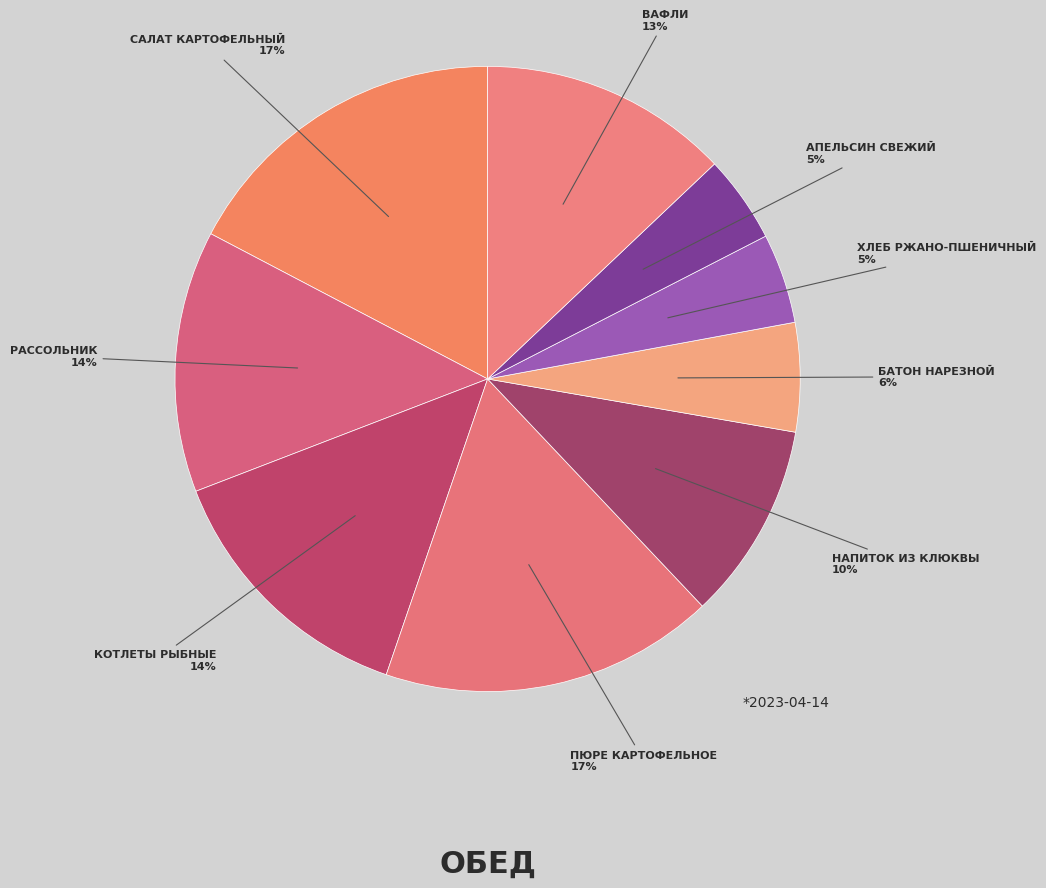

Which slice is the largest?

САЛАТ КАРТОФЕЛЬНЫЙ